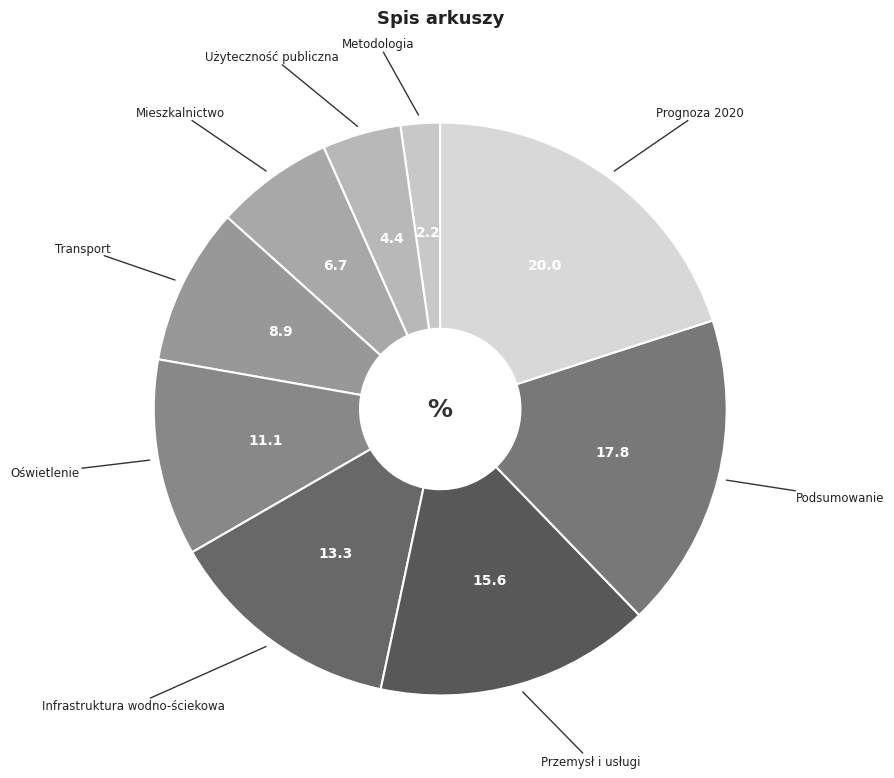

How many slices are in this pie chart?

9